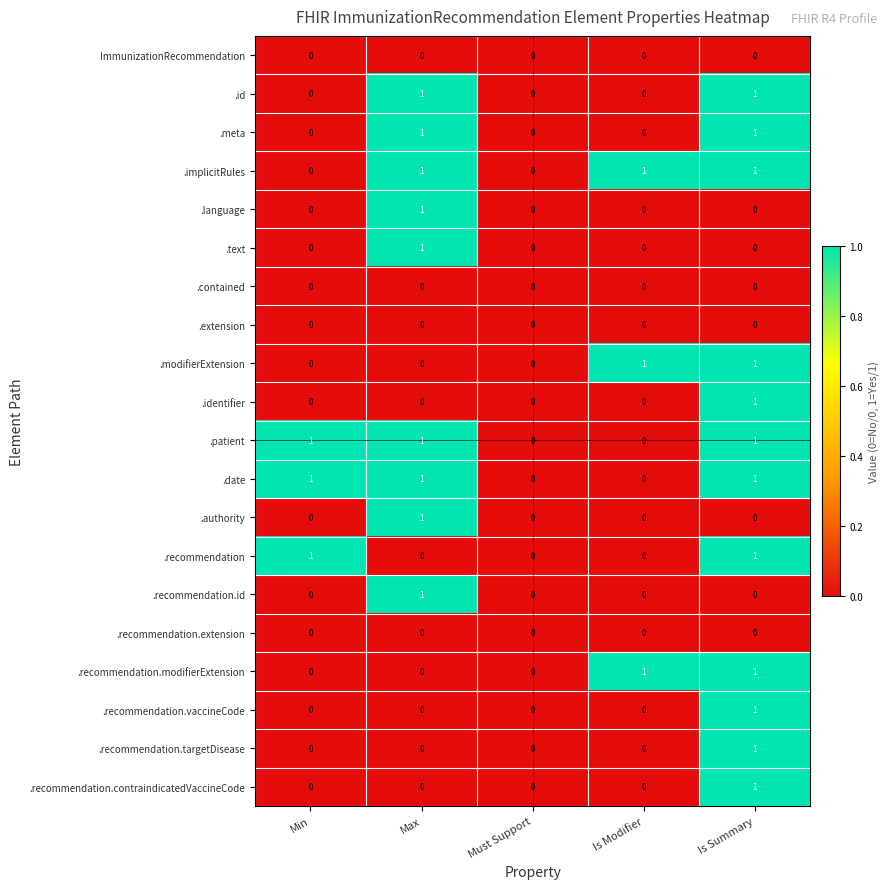

Count the .recommendation.id values in the range 0 to 1.

5